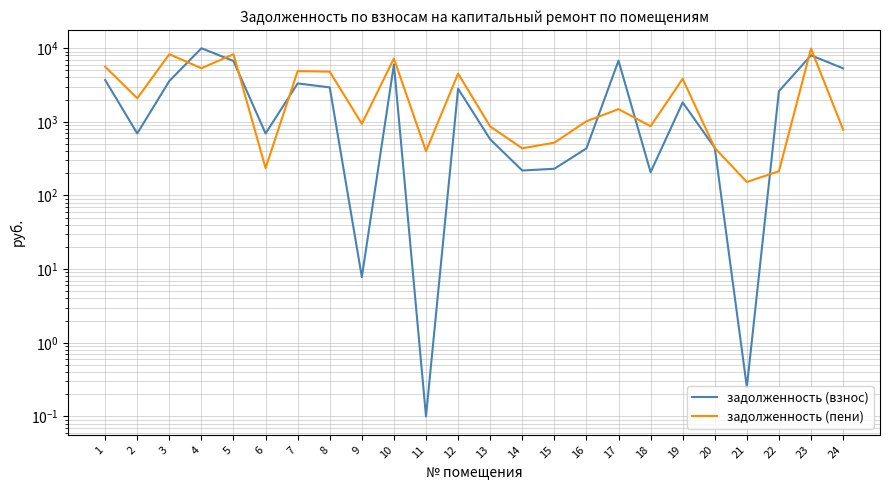

At which category is the sum across all series the highest?

23